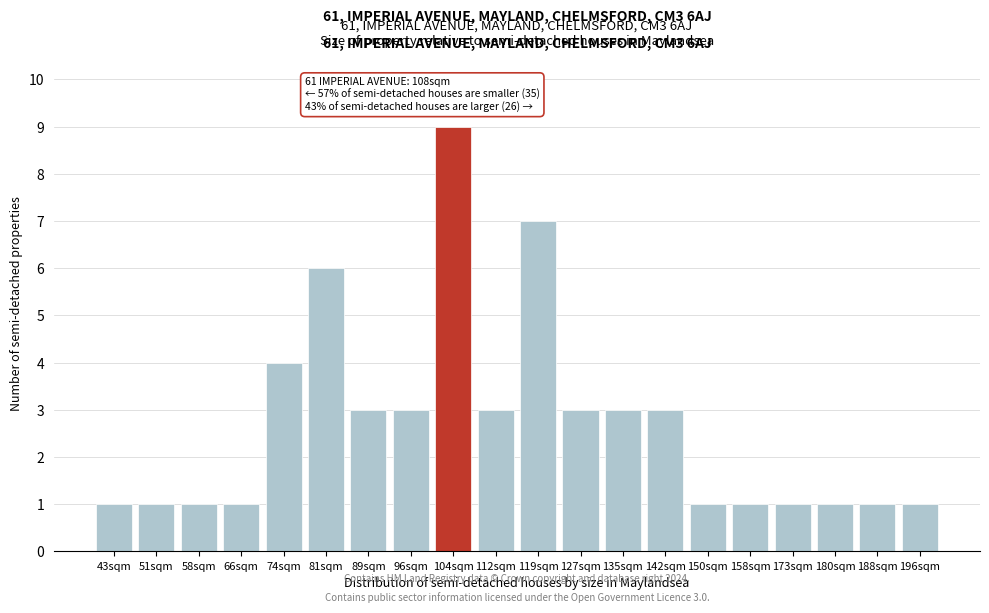

Reading left to right, list all the values displayed in this chart.

1	1	1	1	4	6	3	3	9	3	7	3	3	3	1	1	1	1	1	1